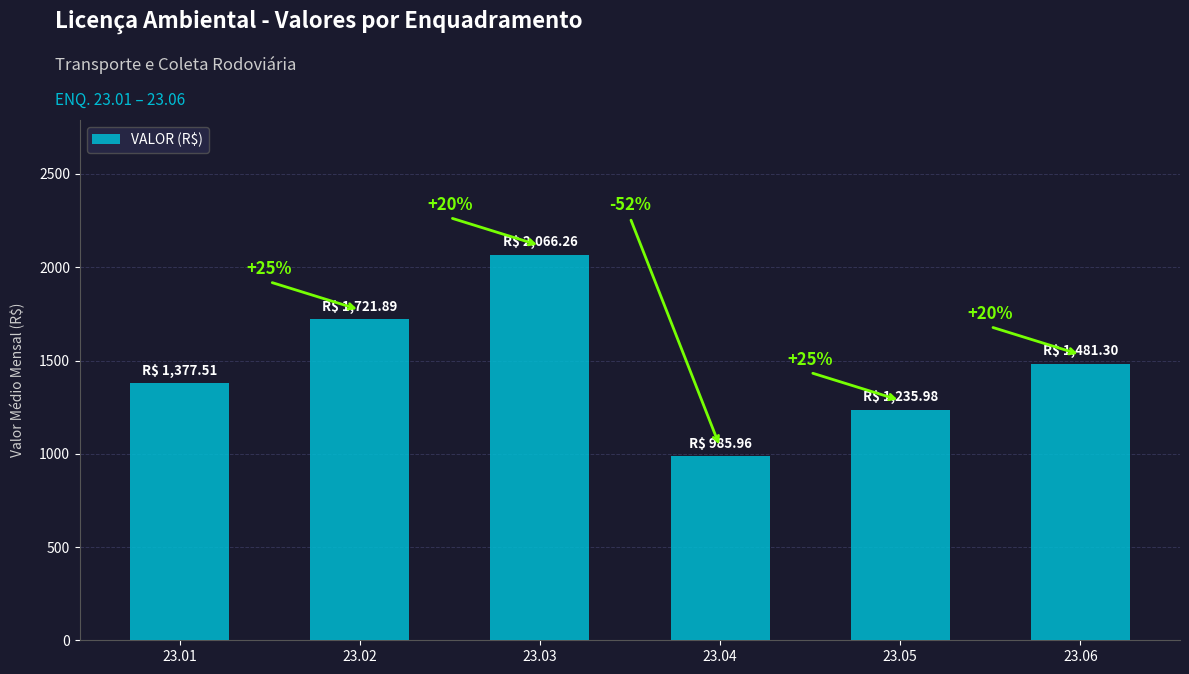

Does the chart contain any negative values?

No